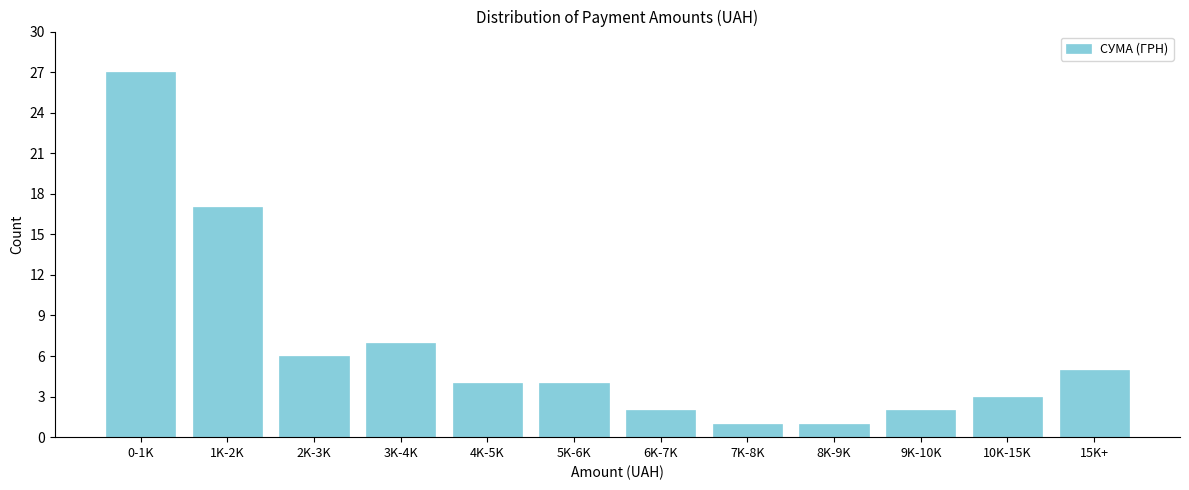

Reading left to right, extract all data points from this chart.

27	17	6	7	4	4	2	1	1	2	3	5